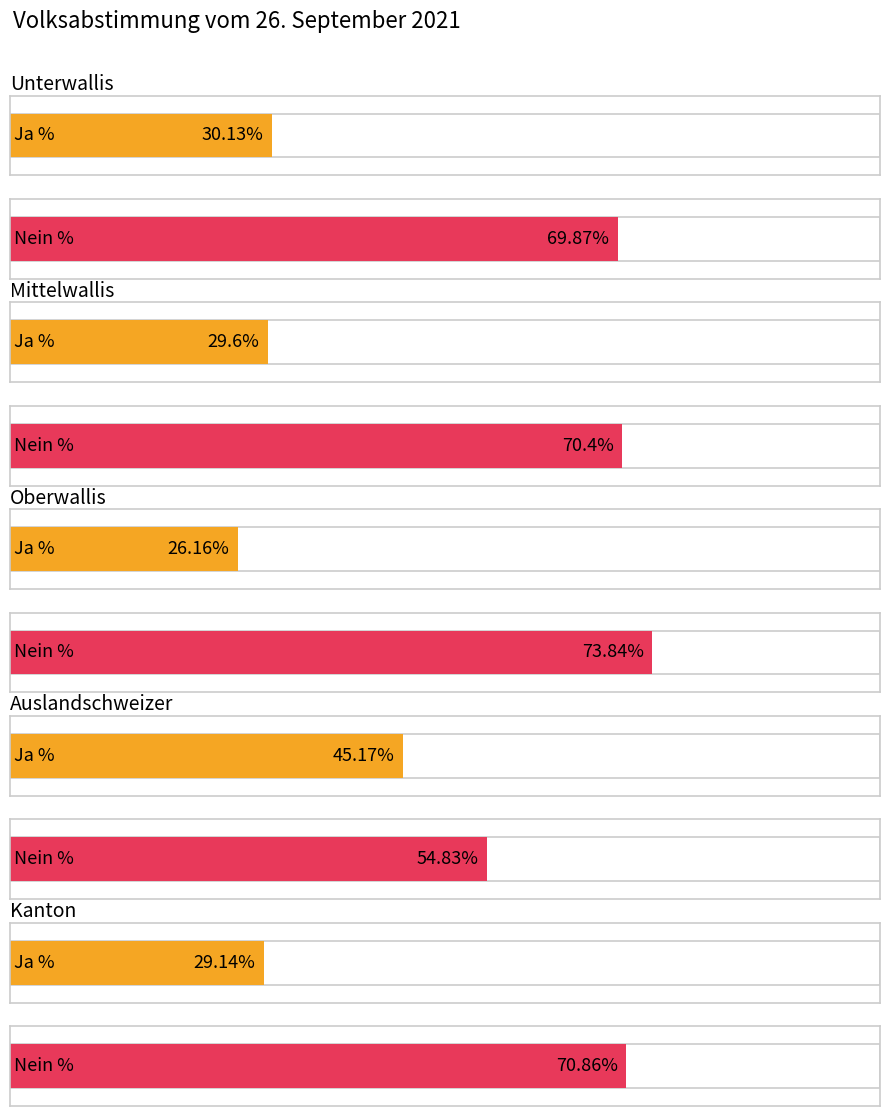

How many values in the Nein % series are below 70?

2